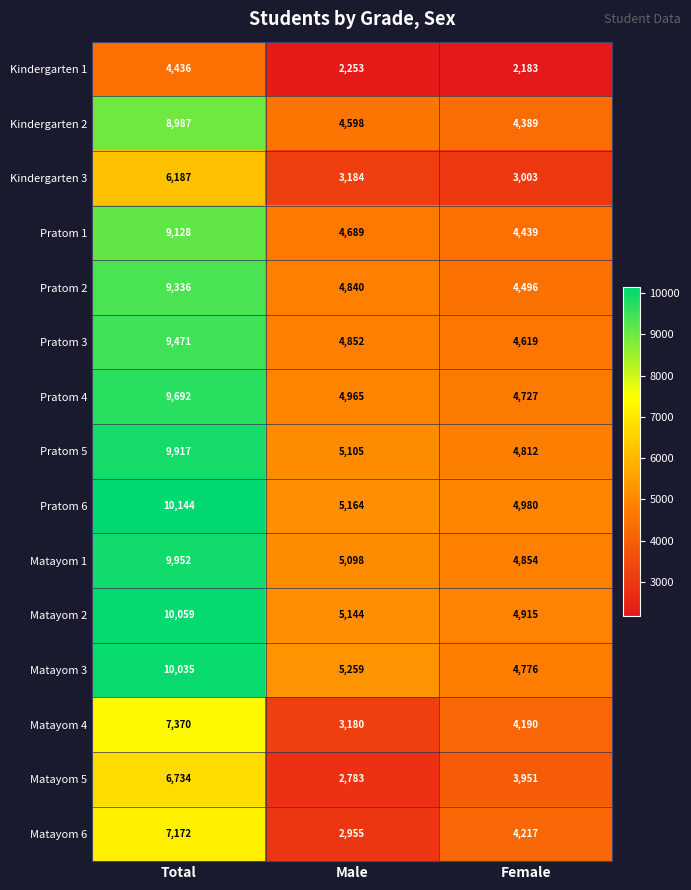

At which label is Matayom 5 closest to 4758?

Female